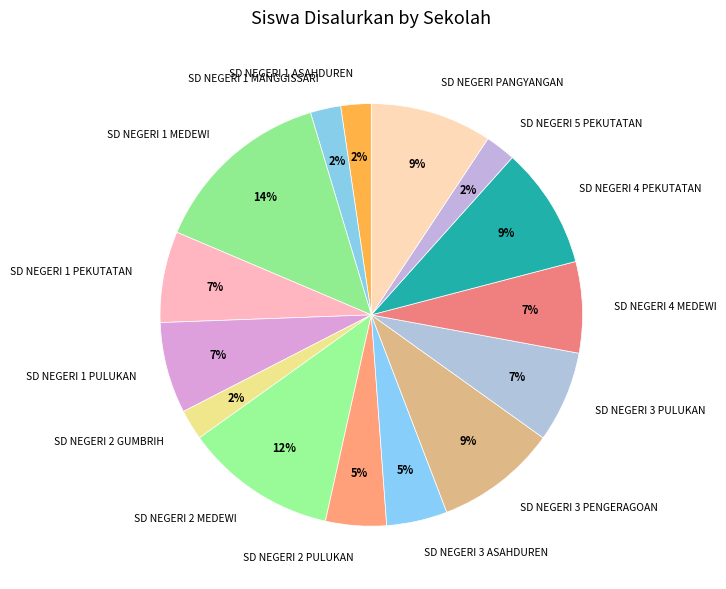

To the nearest percent, what is the difference between the largest and smallest slice percentages?

12%